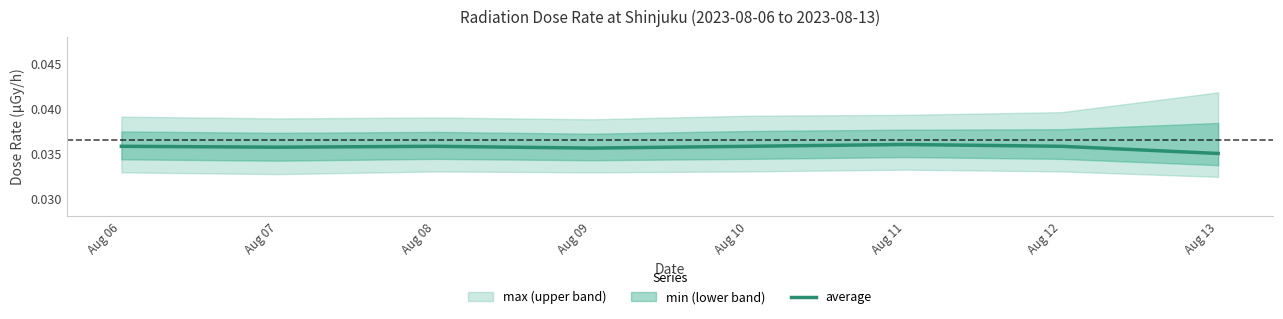

Count the number of categories in the chart.

8